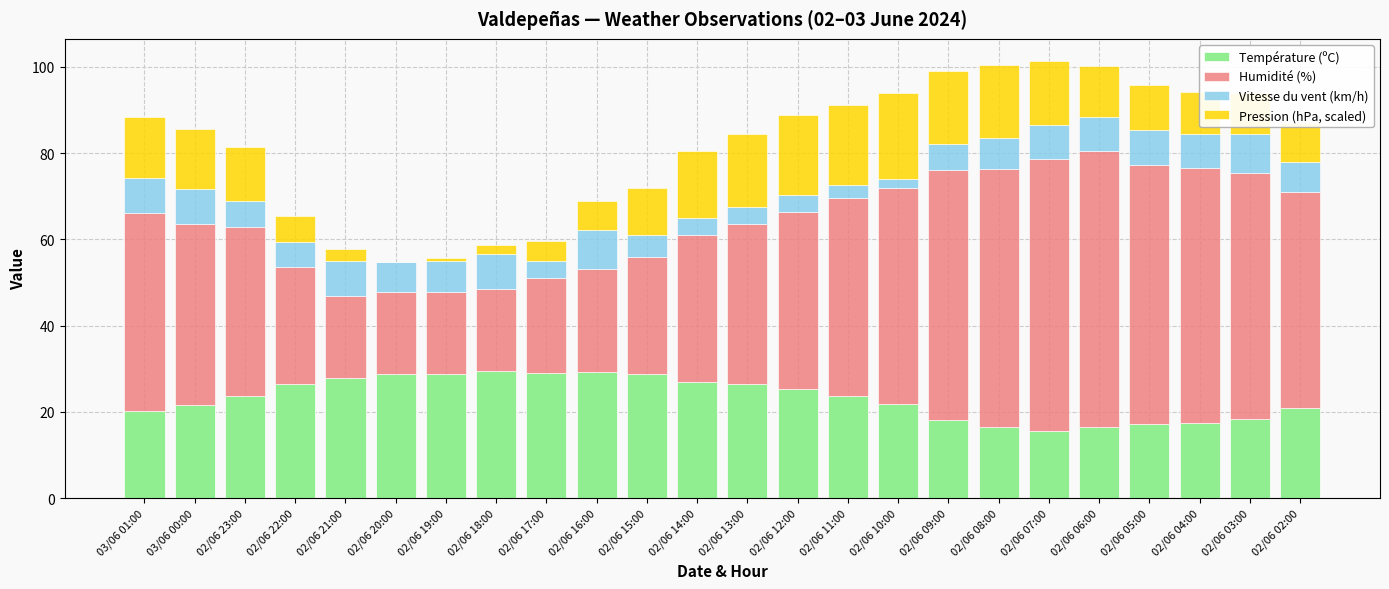

The Humidité (%) series shows 95.3 at 02/06 07:00. True or false?

False